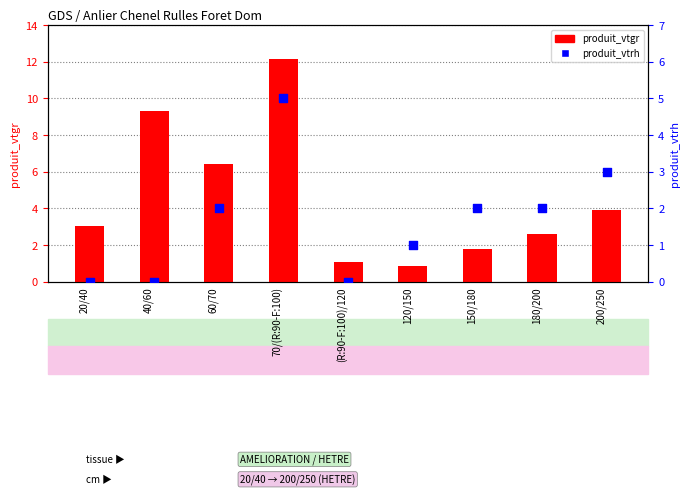

What is the total value across all series at 40/60?

9.3